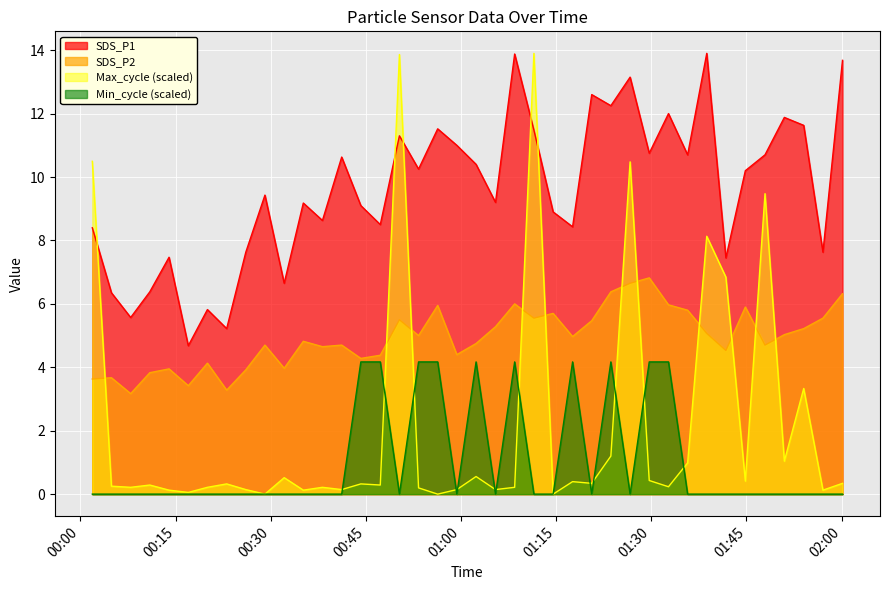

In Min_cycle, how many points are higher than both neighbors (excluding endpoints)?

4